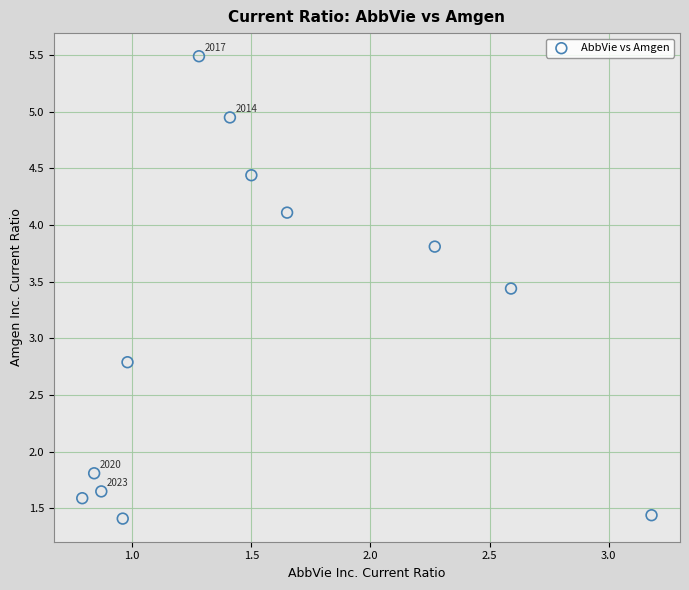

What Y value in the scatter plot is closest to 3?

2.8